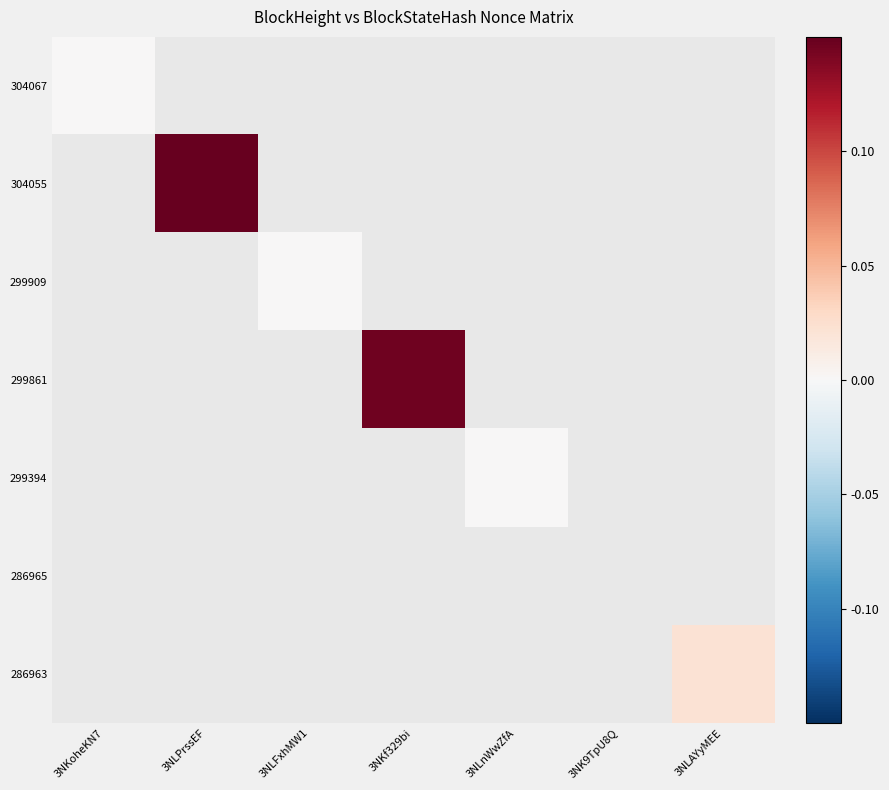

Is the value of 299861 at 3NKf329bi greater than the value of 286965 at 3NLnWwZfA?

No